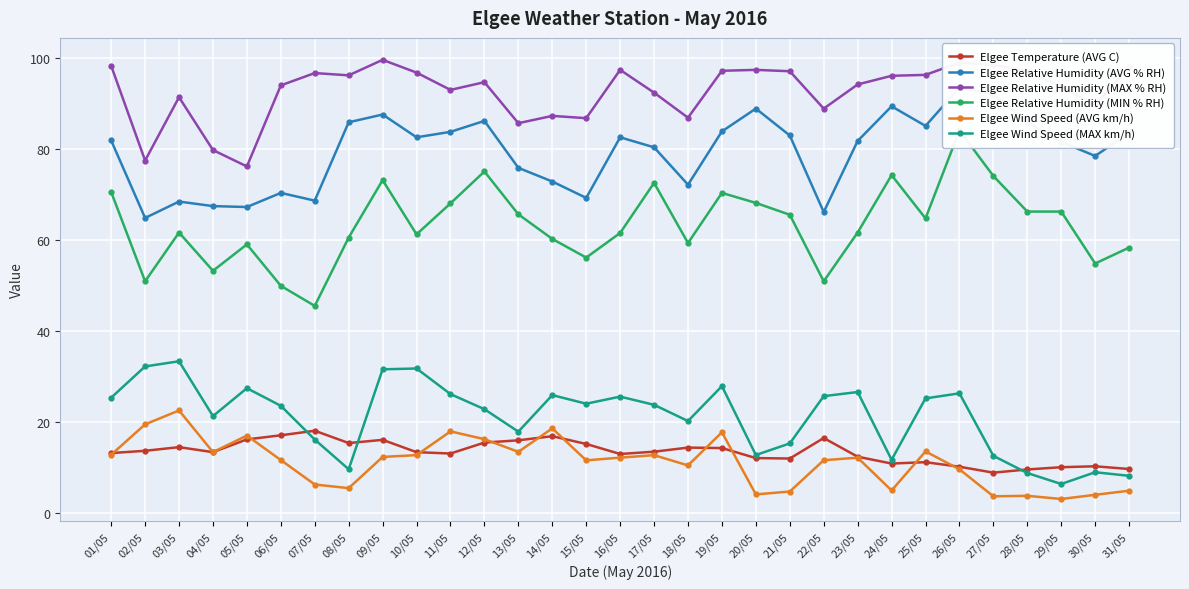

What is the maximum value for Elgee Relative Humidity (MAX % RH)?

99.5